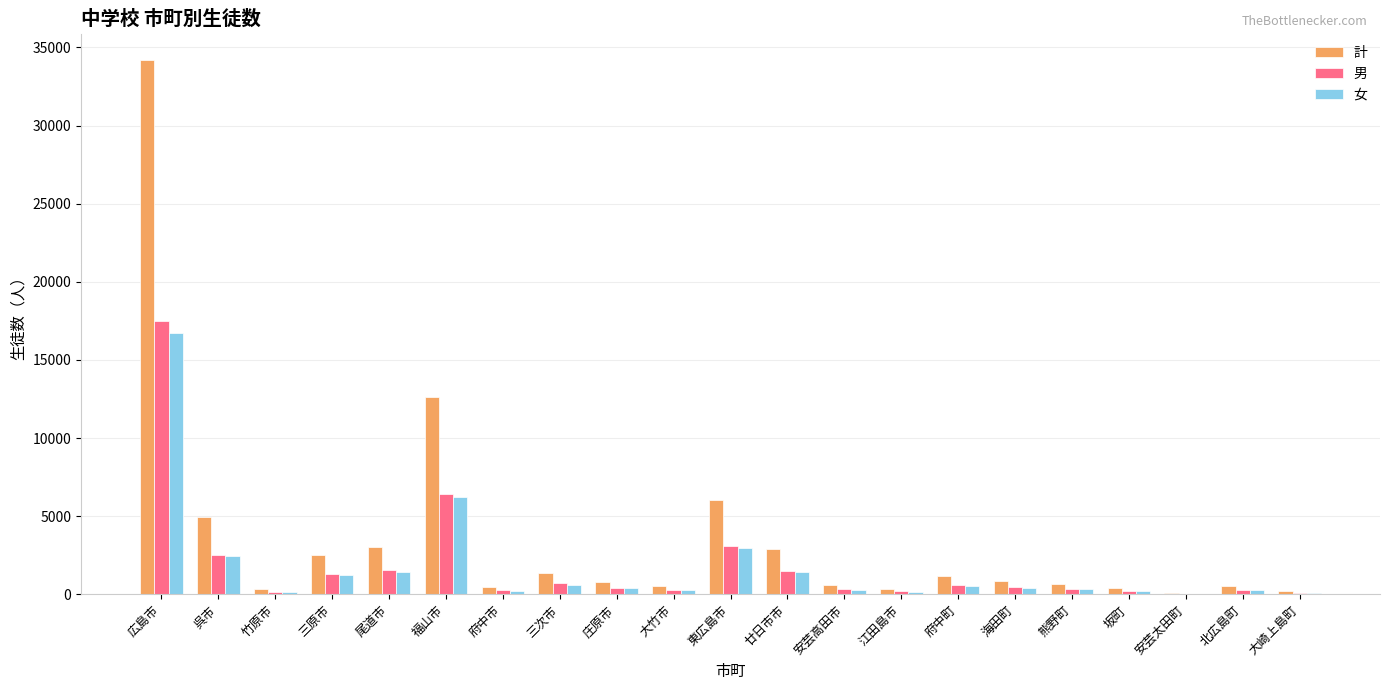

Is it true that 計 equals 8029 at 呉市?

False